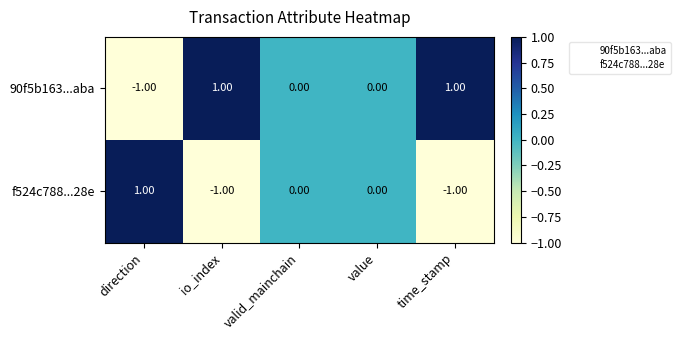

List the series in order of their overall mean, lowest first.

f524c788...28e, 90f5b163...aba